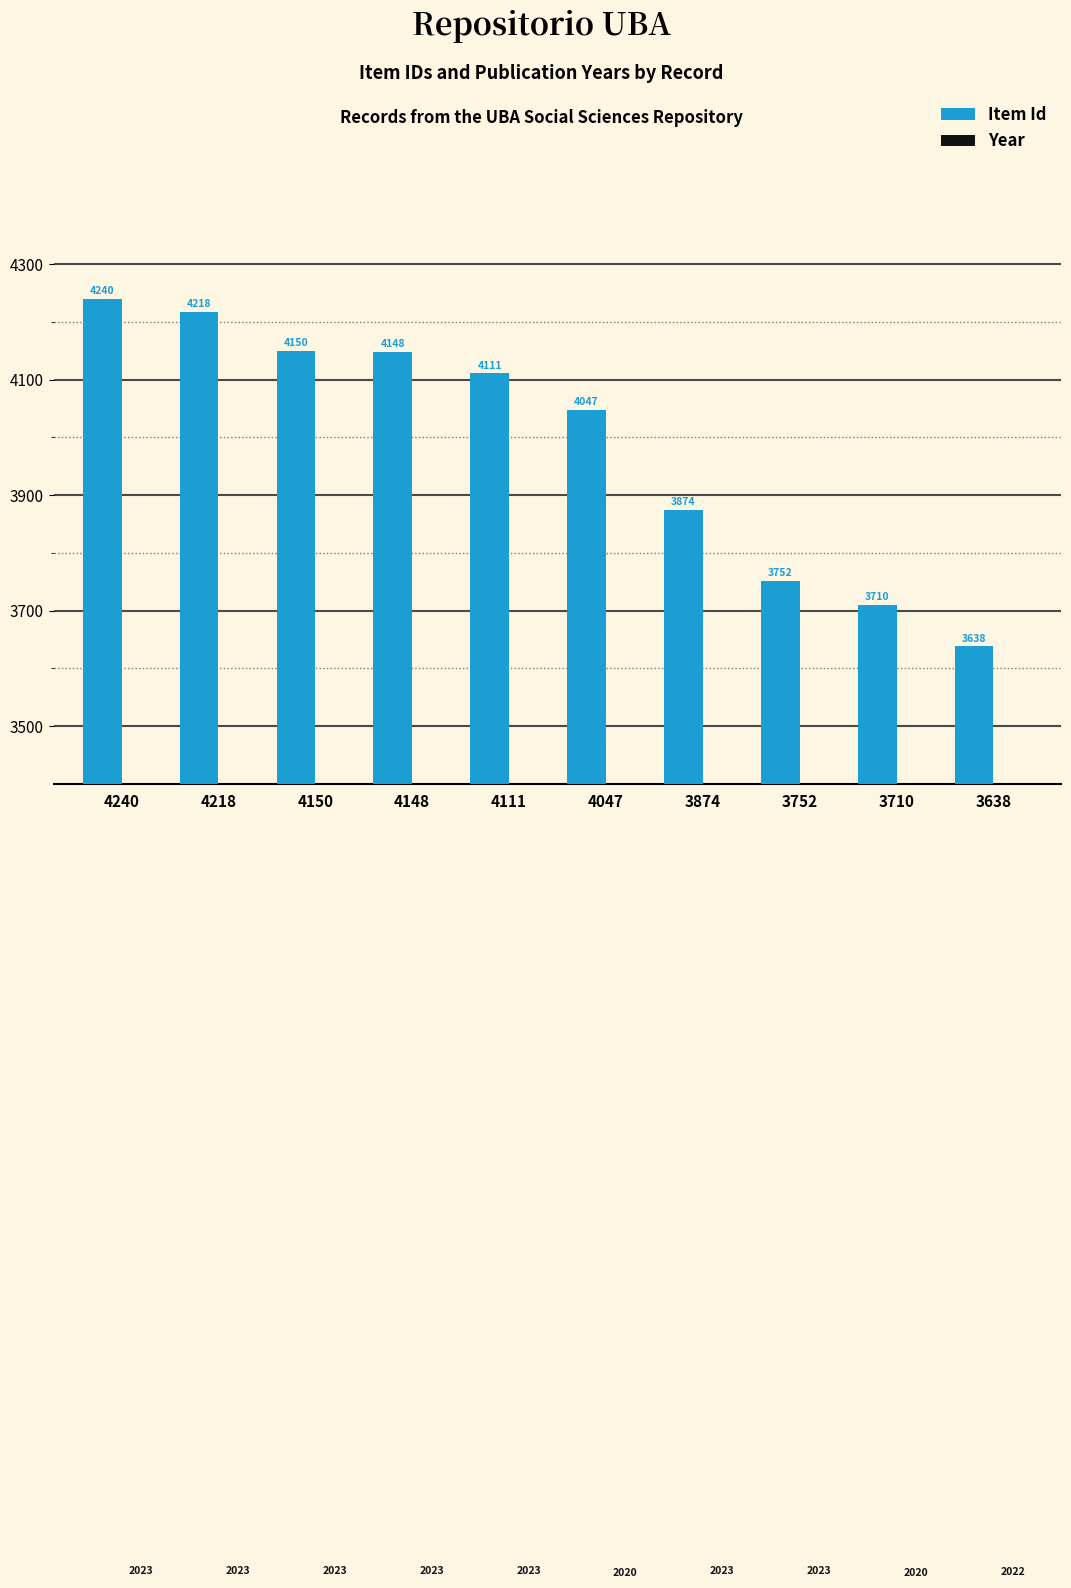

Which category has the highest value across all series?

4240